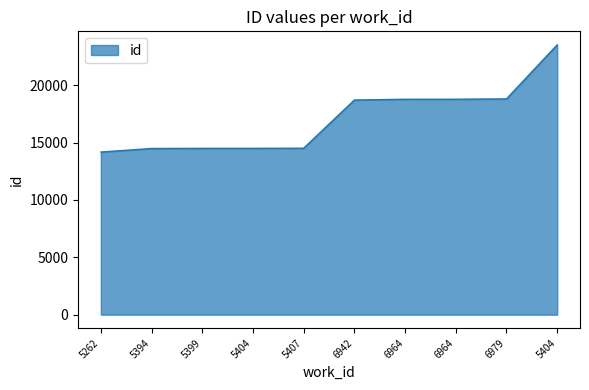

Does the chart have visible grid lines?

No